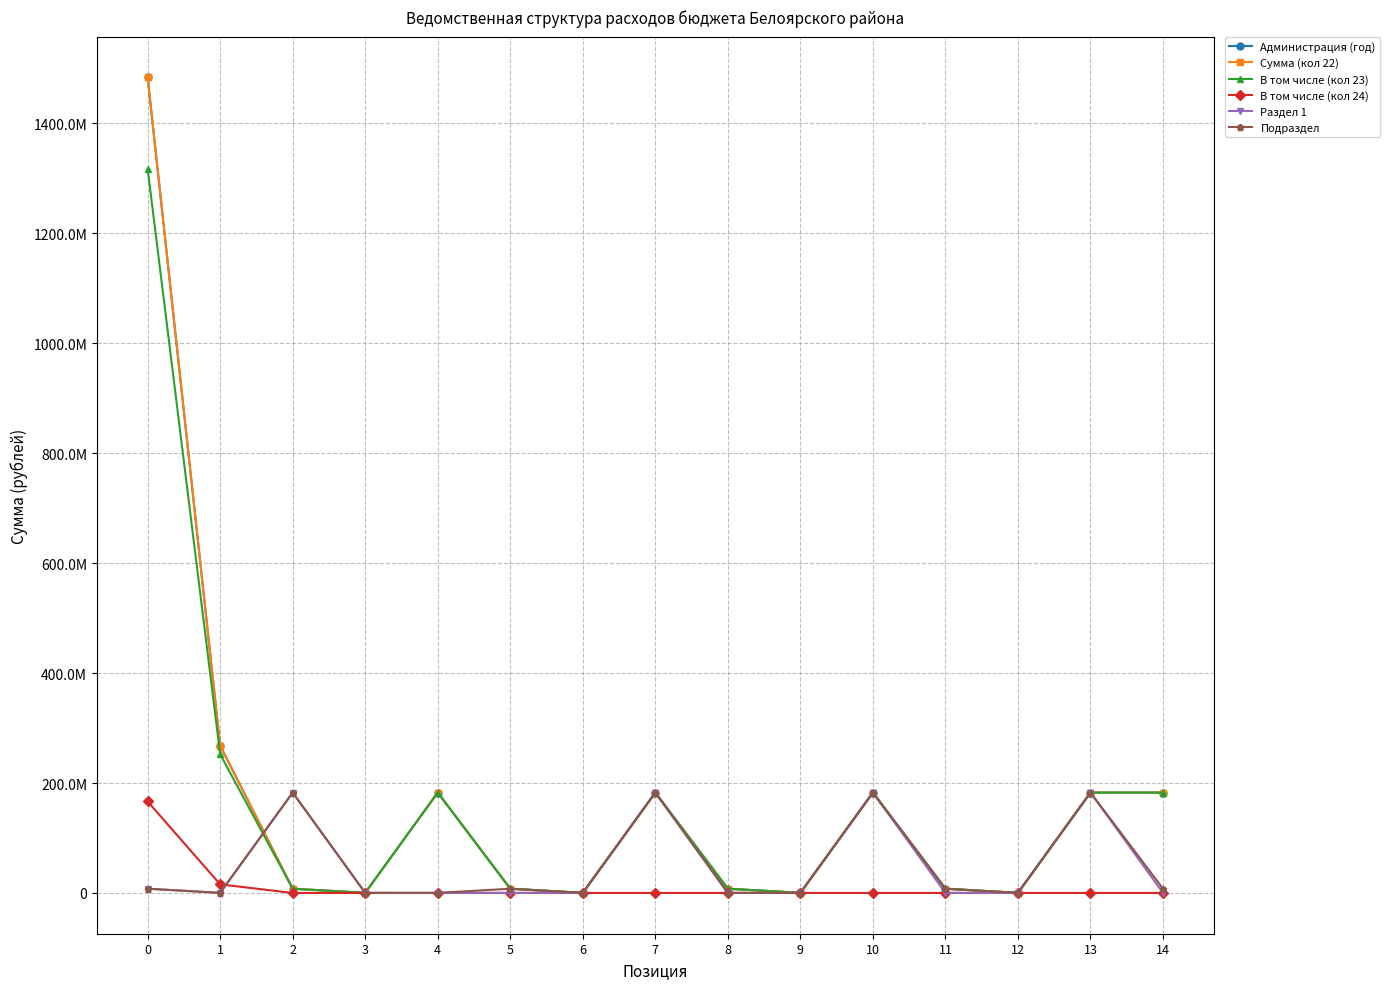

What is the total value across all series at 6?

766408.5